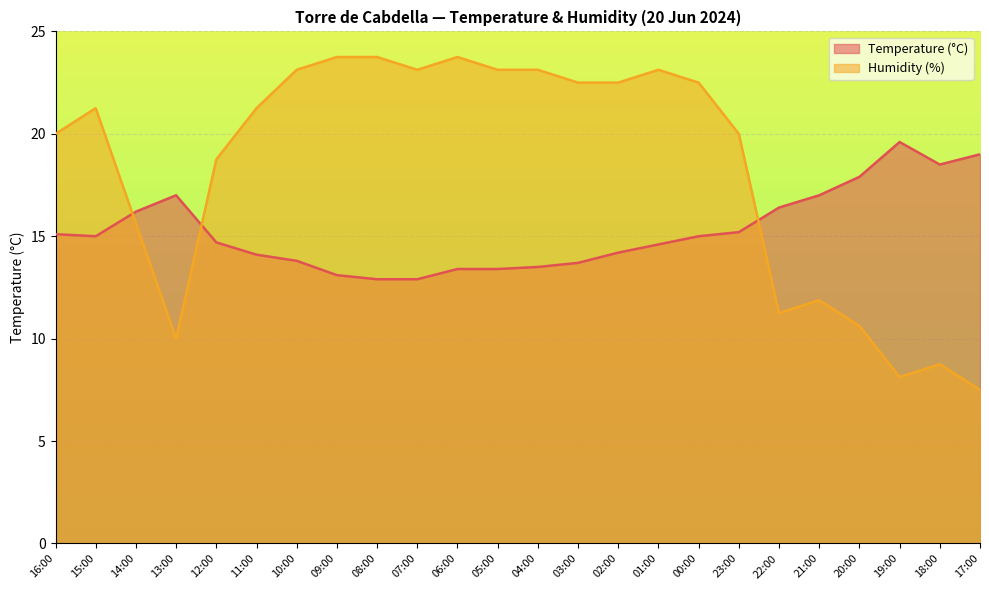

True or false: Temperature (°C) has a value of 13.8 at 10:00.

True